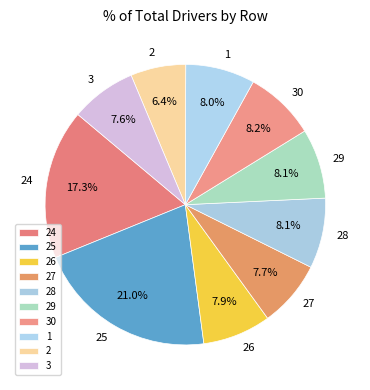

How many segments does this pie chart have?

10